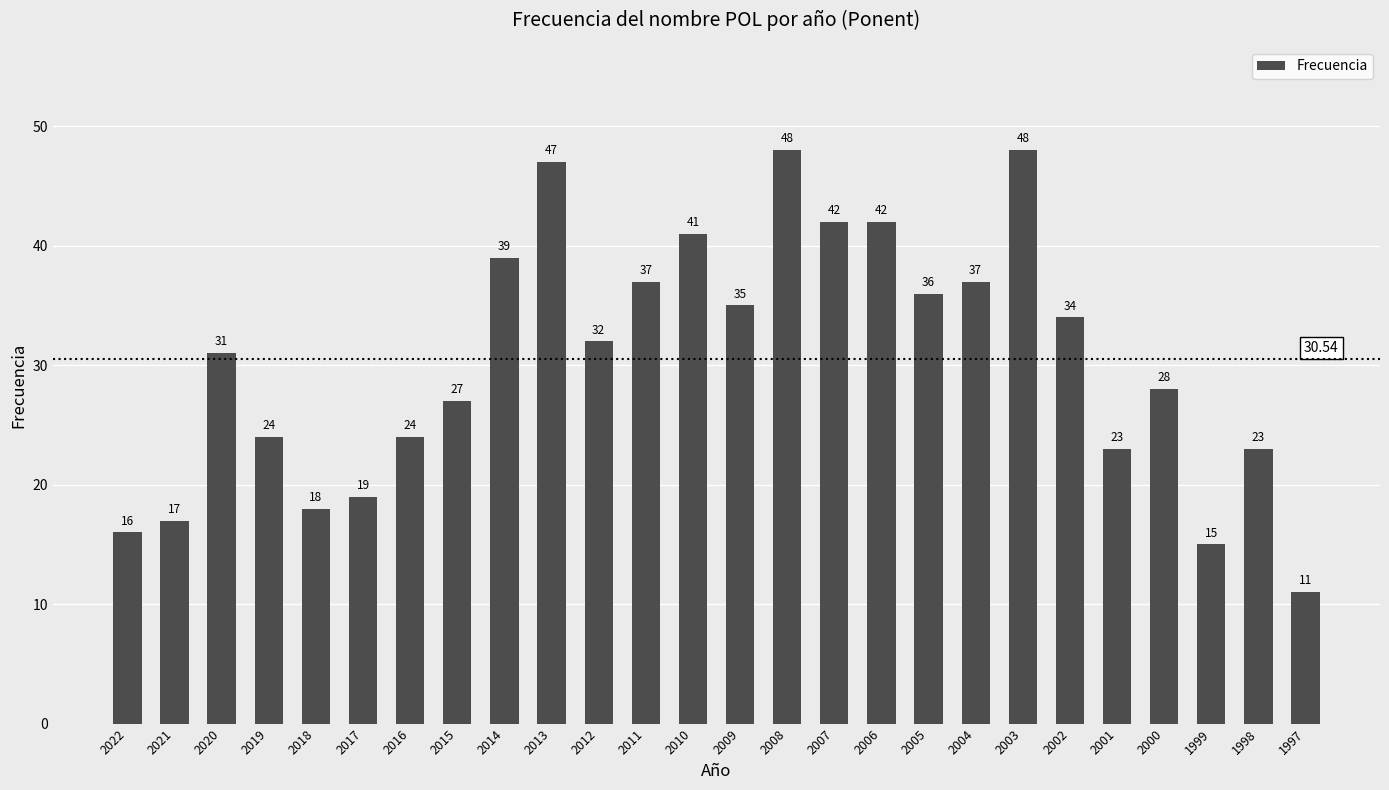

Which category has the lowest value across all series?

1997